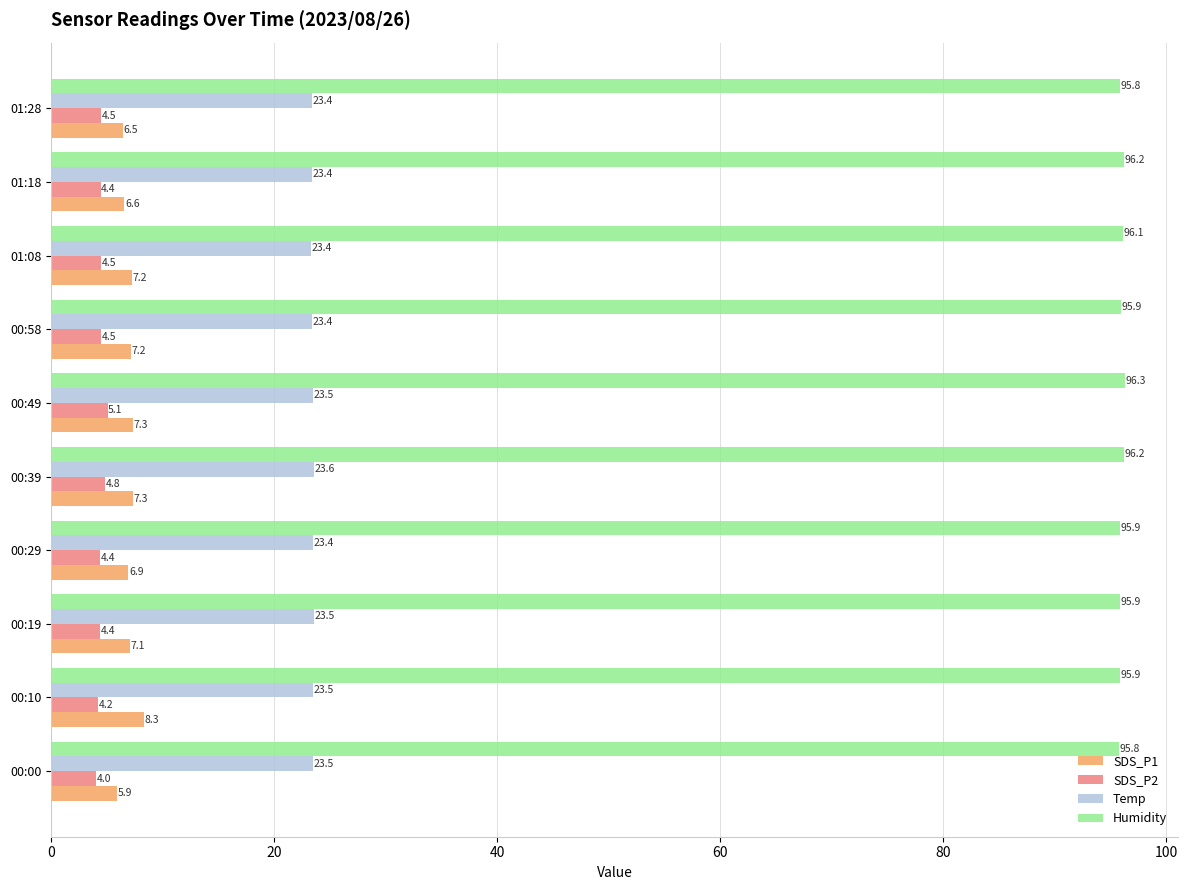

Which series has the widest spread of values?

SDS_P1